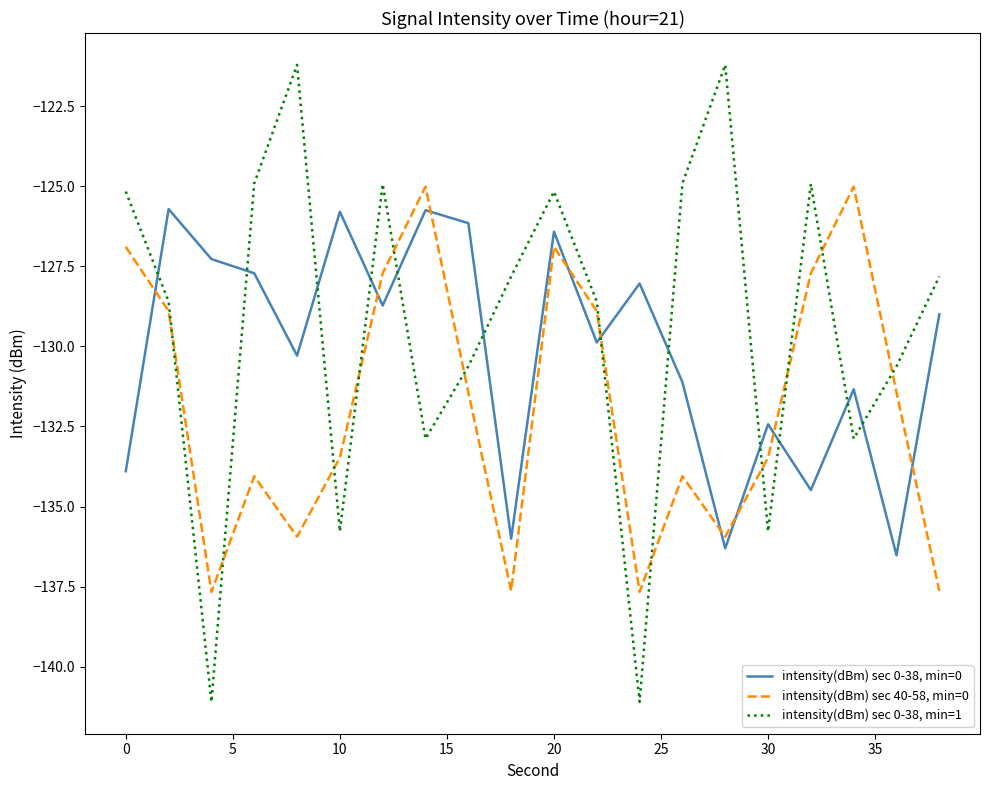

Which series has the largest range (max minus min)?

intensity(dBm) sec 0-38, min=1